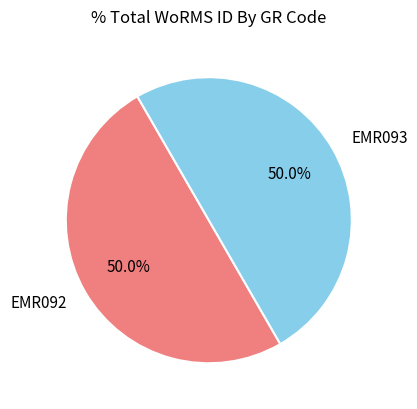

How much of the chart is everything except EMR092?

50.0%